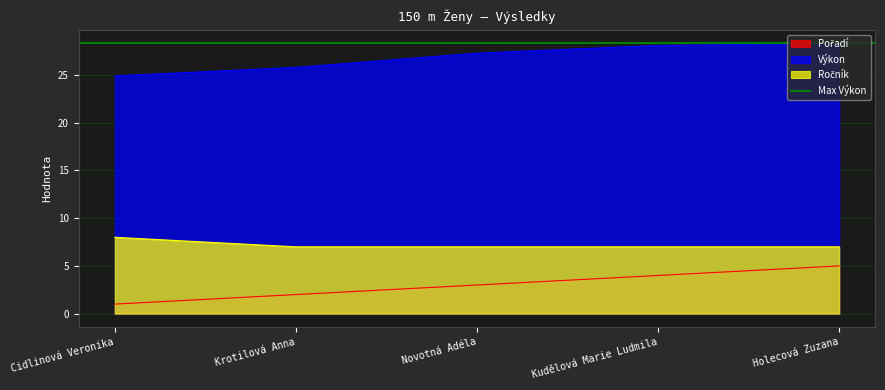

Between Cidlinová Veronika and Kudělová Marie Ludmila, which is larger?

Kudělová Marie Ludmila